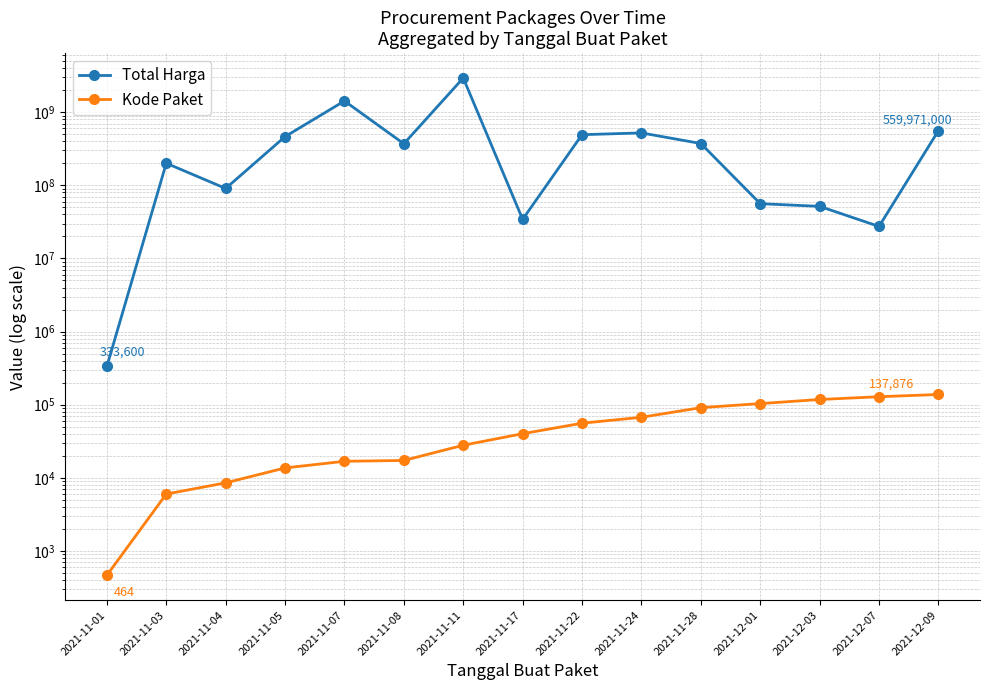

At which category does Total Harga reach its first local peak?

2021-11-03